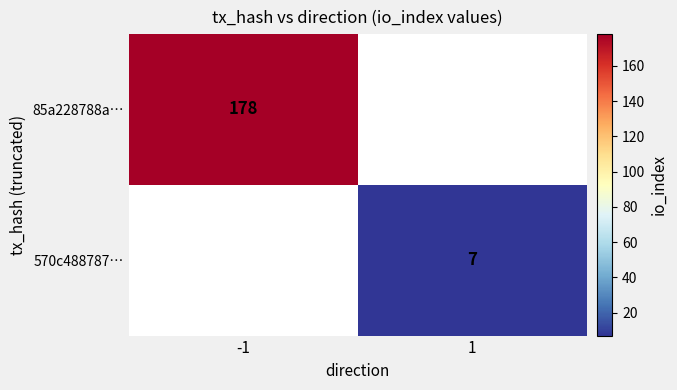

Which category has the lowest value across all series?

1